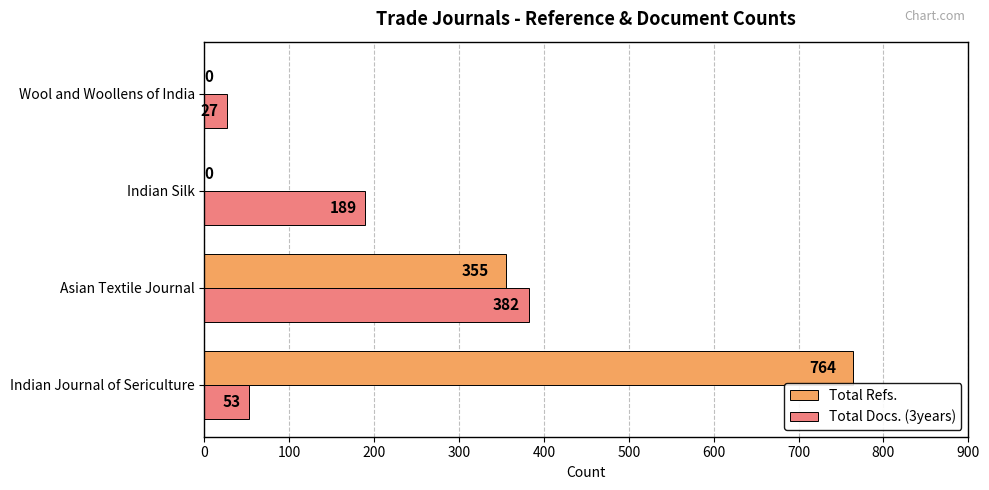

What is the sum of the Total Refs. values at Indian Silk and Indian Journal of Sericulture?

764